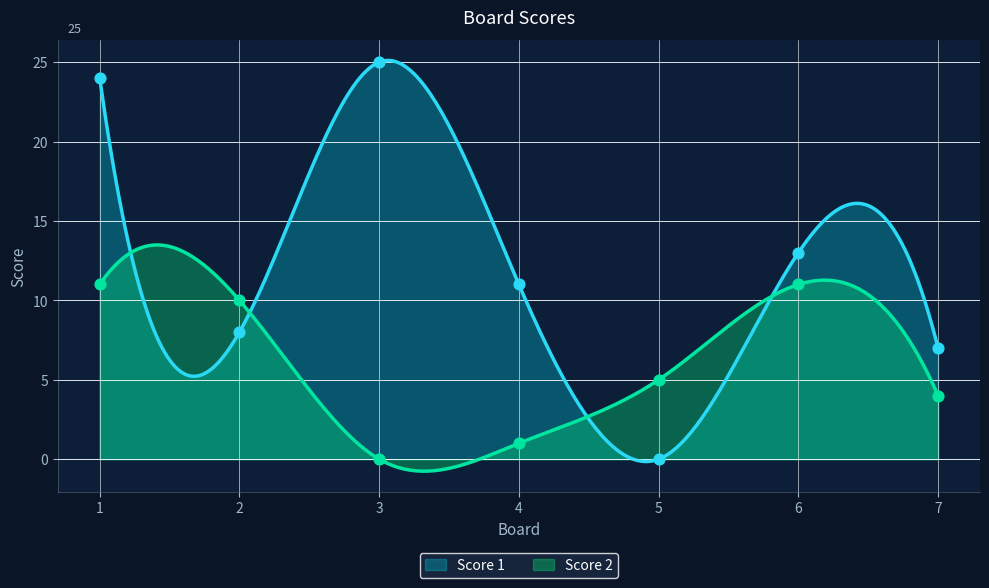

At which category is the sum across all series the highest?

1